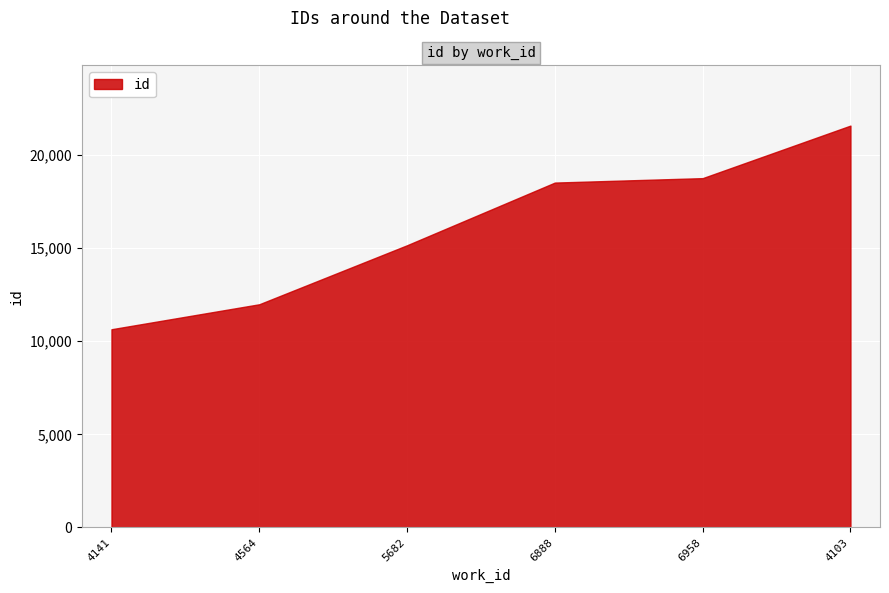

What is the change in value from 6888 to 4103?

+3060